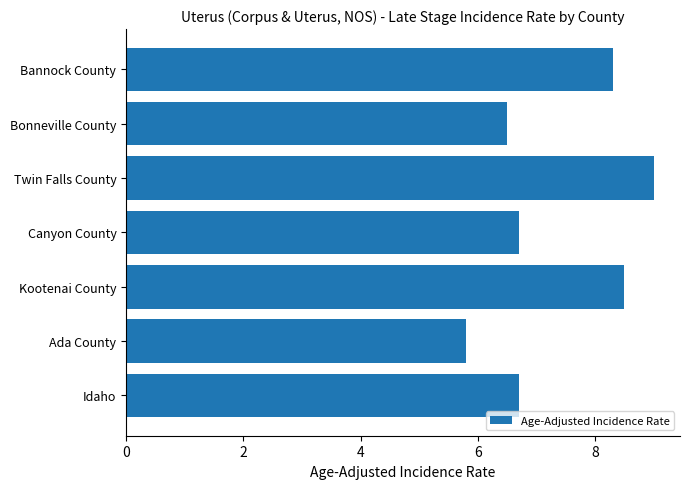

How many categories are shown in the chart?

7